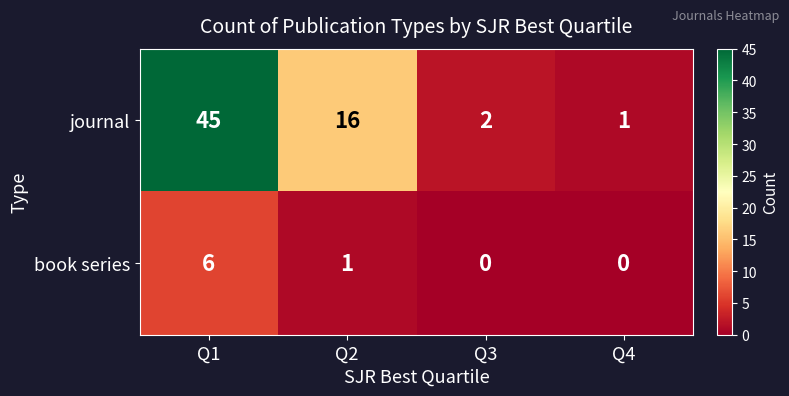

What is the total value across all series at Q1?

51